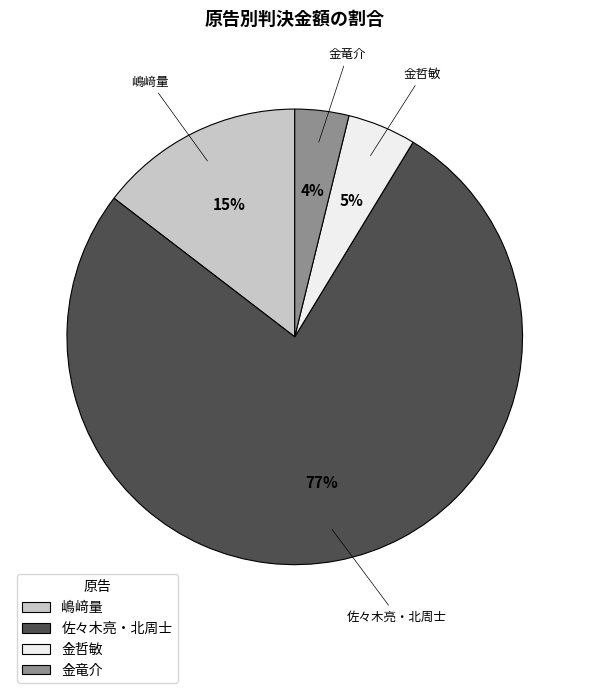

Do 佐々木亮・北周士 and 金竜介 together represent more than half of the pie?

Yes